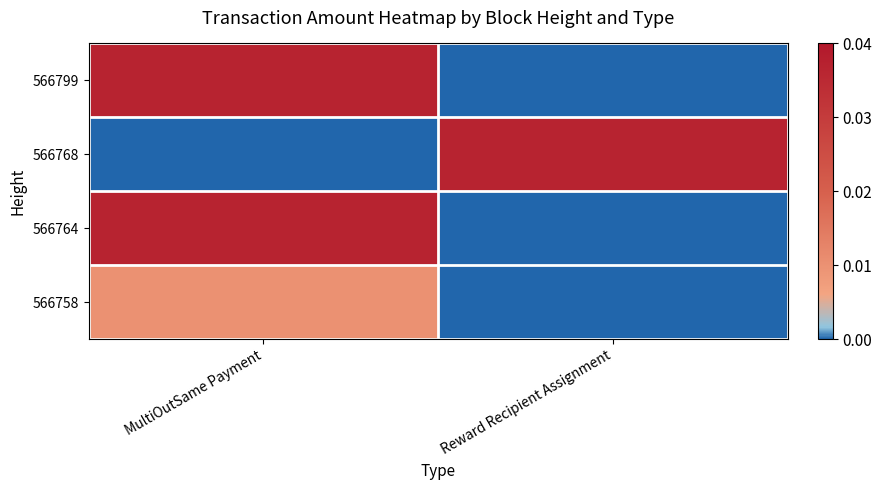

How many distinct data groups are displayed?

4